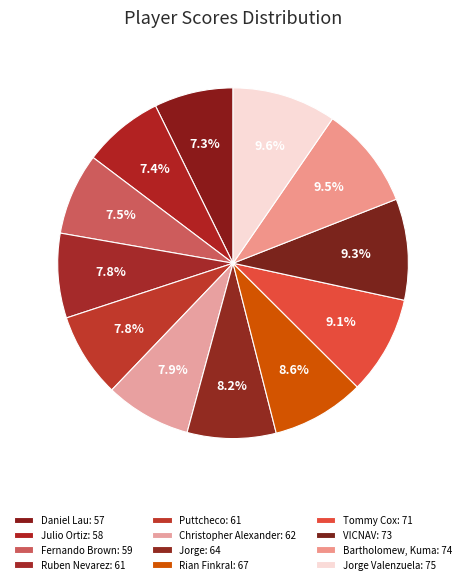

To the nearest percent, what is the average slice percentage?

8%